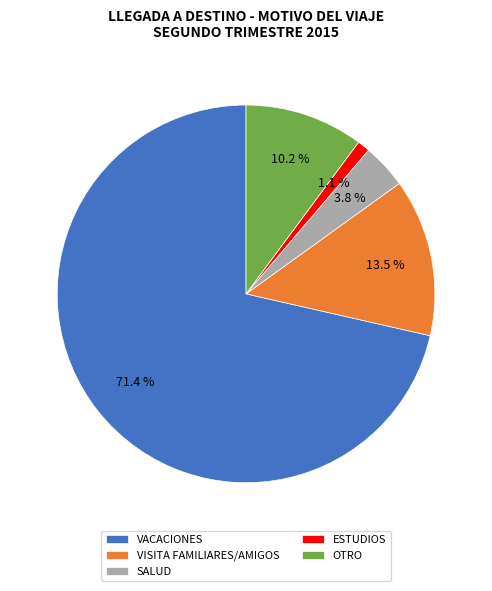

Rank the categories by value from highest to lowest.

VACACIONES, VISITA FAMILIARES/AMIGOS, OTRO, SALUD, ESTUDIOS